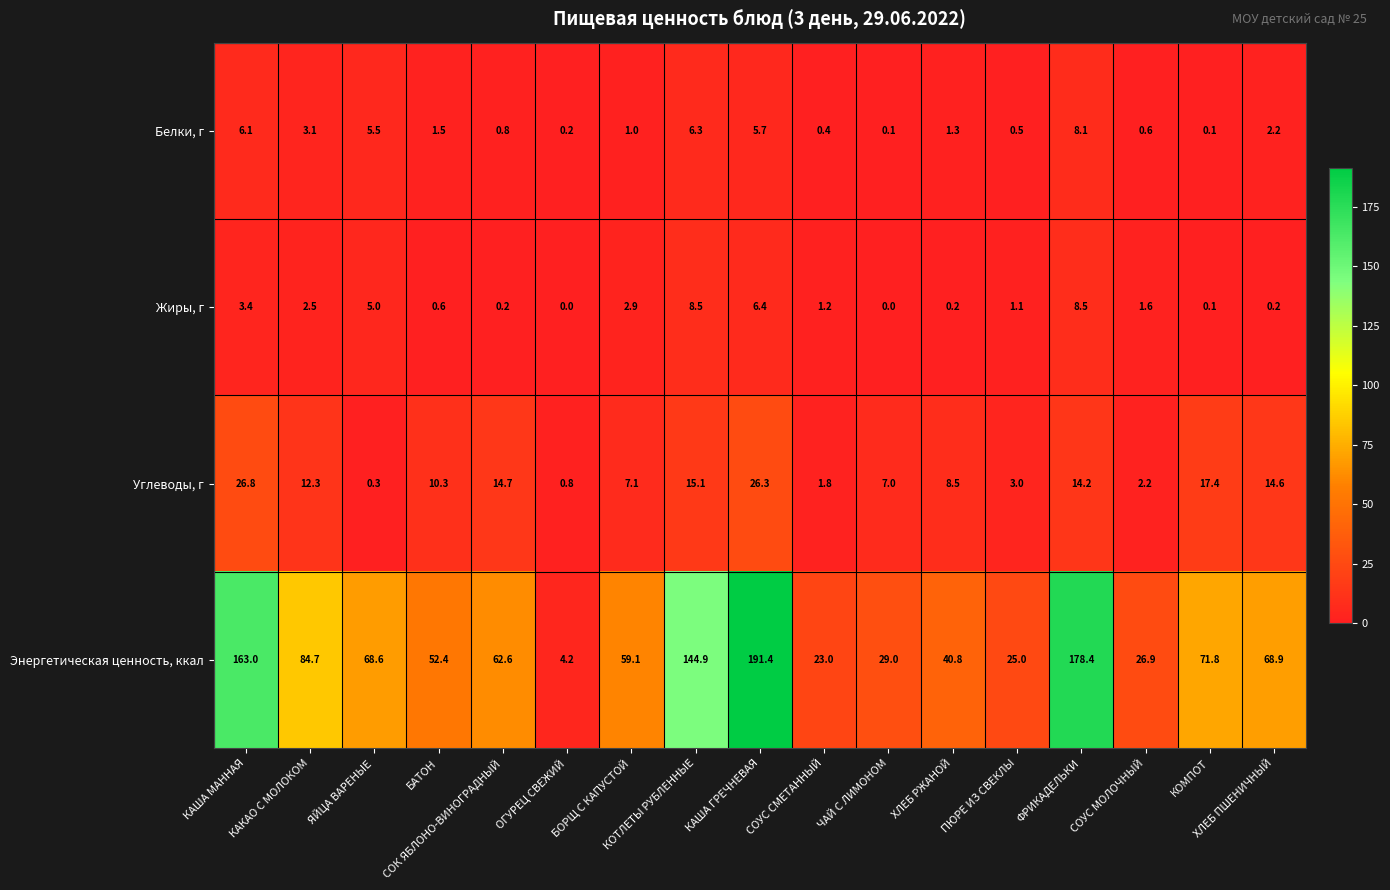

The Белки, г series shows 0.3 at СОК ЯБЛОНО-ВИНОГРАДНЫЙ. True or false?

False